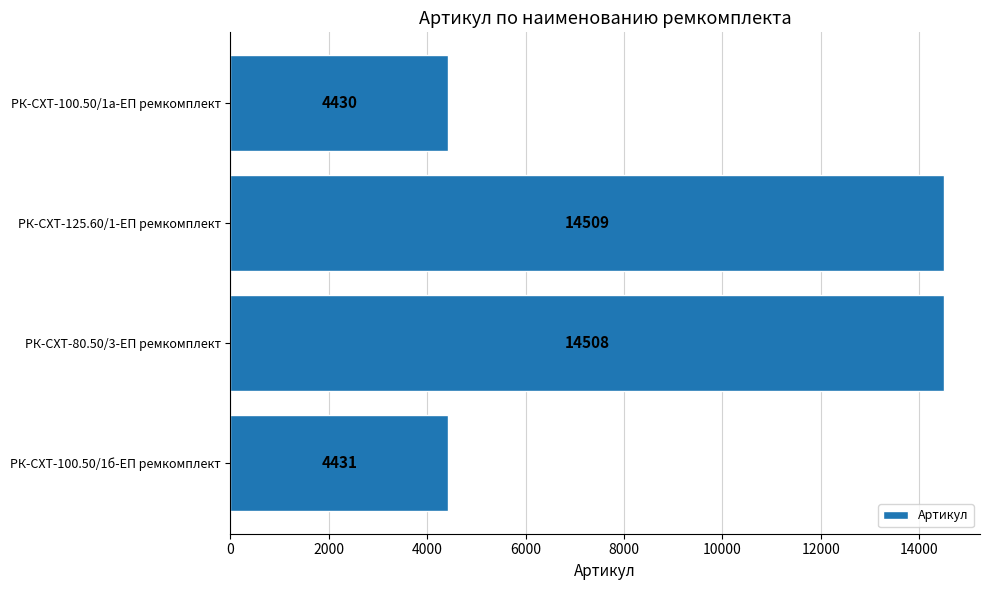

How many data points does each series have?

4